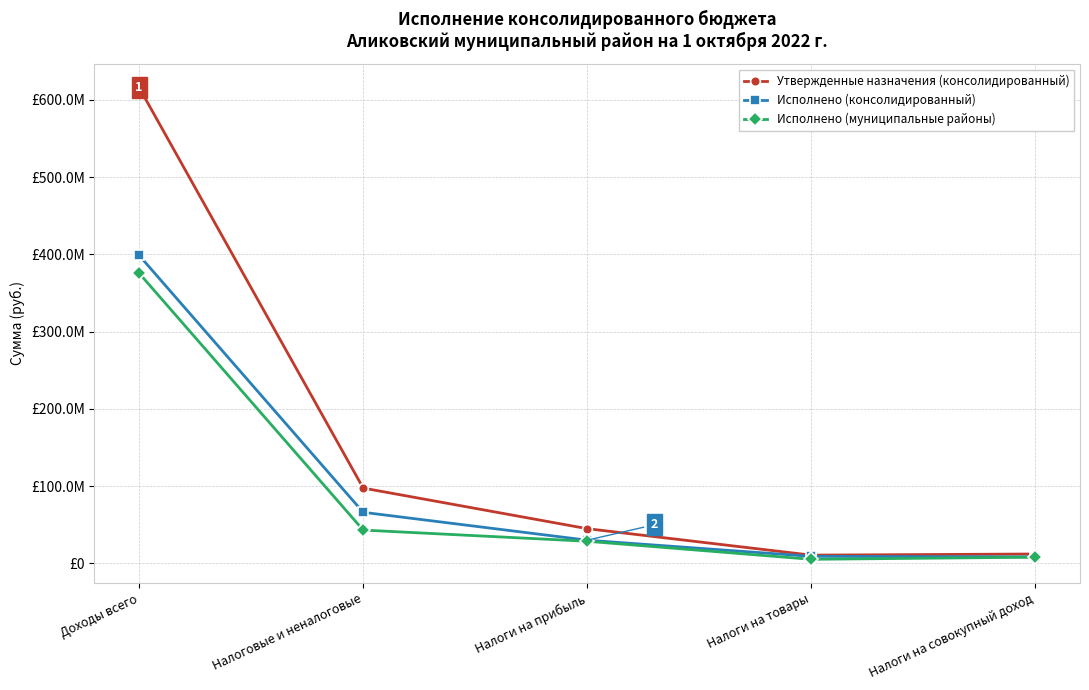

Does the chart have visible grid lines?

Yes